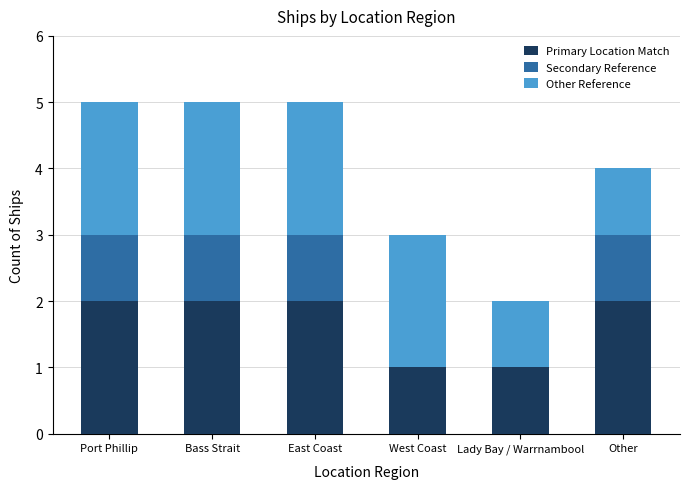

Is it true that Primary Location Match equals 2 at Bass Strait?

True